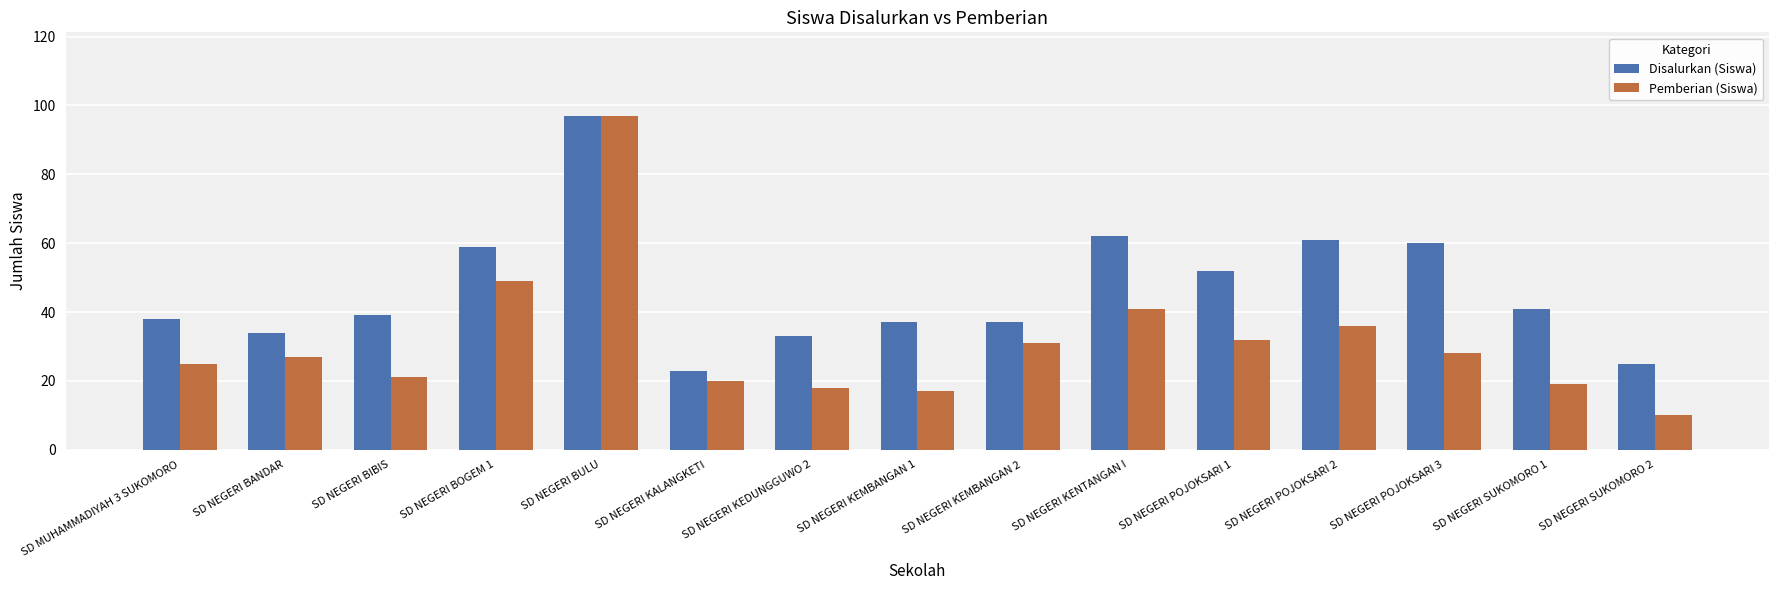

What is the total value across all series at SD NEGERI KEMBANGAN 2?

68